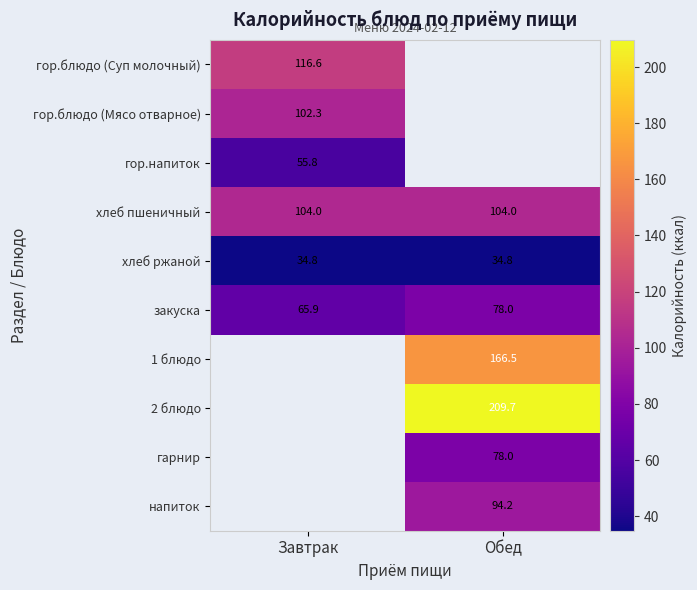

Which has a higher value, Завтрак or Обед?

Обед